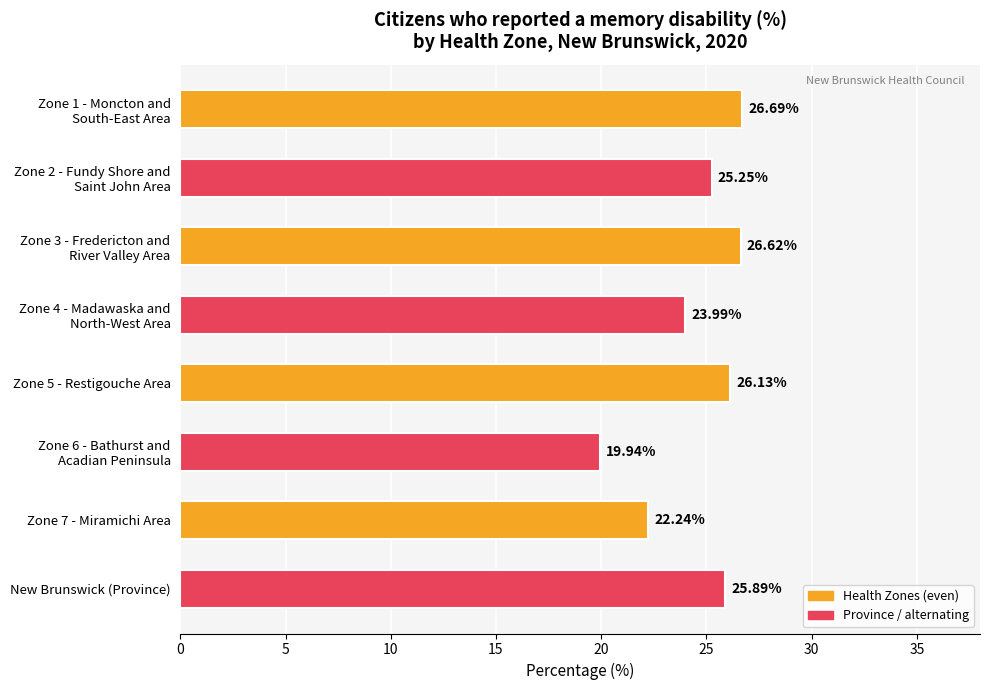

What is the label of the 8th bar from the top?

New Brunswick (Province)